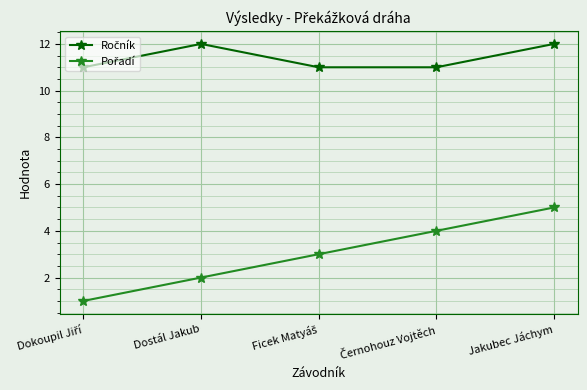

What is the maximum value shown in the chart?

12